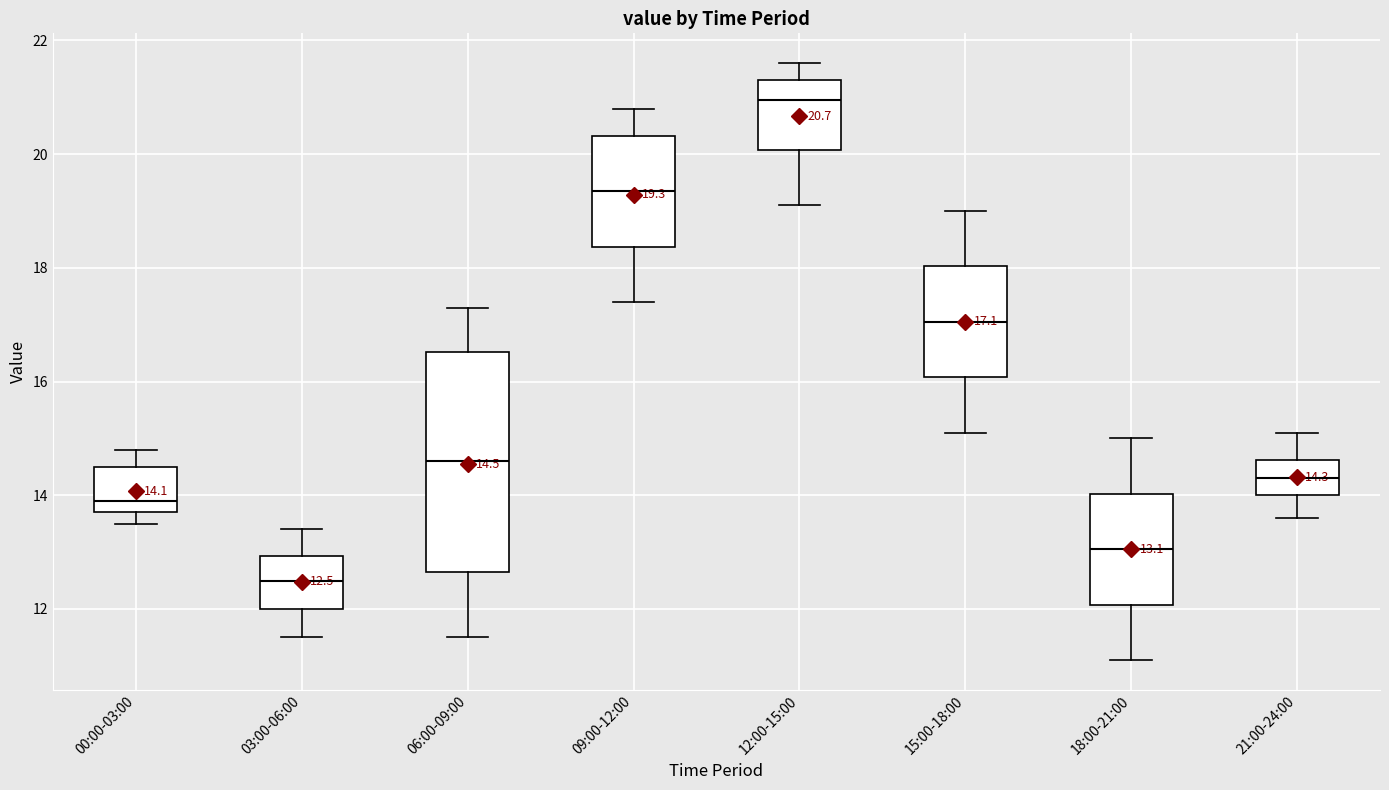

Which box has the highest median line?

12:00-15:00